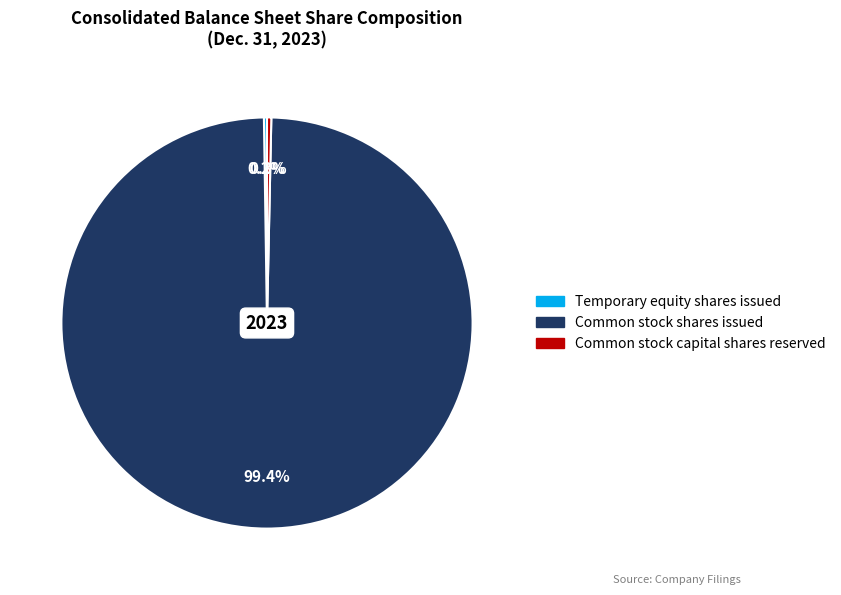

The Common stock capital shares reserved slice represents 11% of the pie. True or false?

False